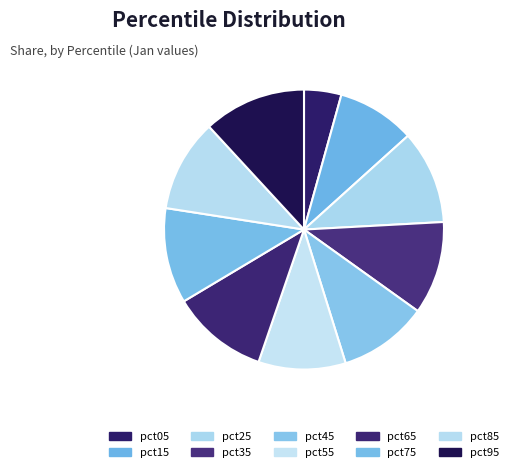

What is the smallest slice in the pie chart?

pct05